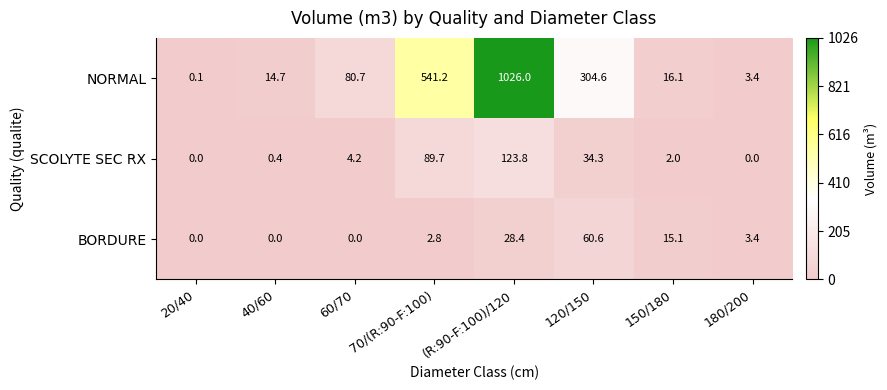

Which series has the largest total across all categories?

NORMAL